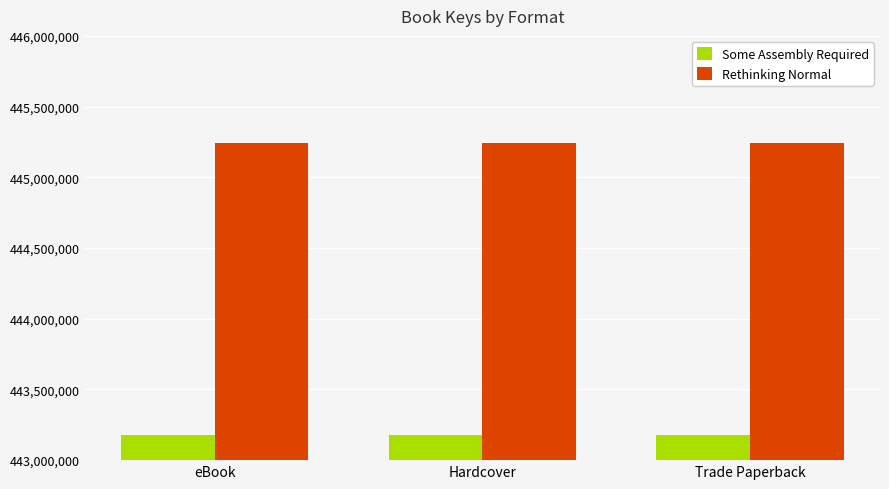

Reading left to right, transcribe all the data shown in this chart.

Some Assembly Required: eBook=443175830	Hardcover=443175830	Trade Paperback=443175830
Rethinking Normal: eBook=445245527	Hardcover=445245527	Trade Paperback=445245527